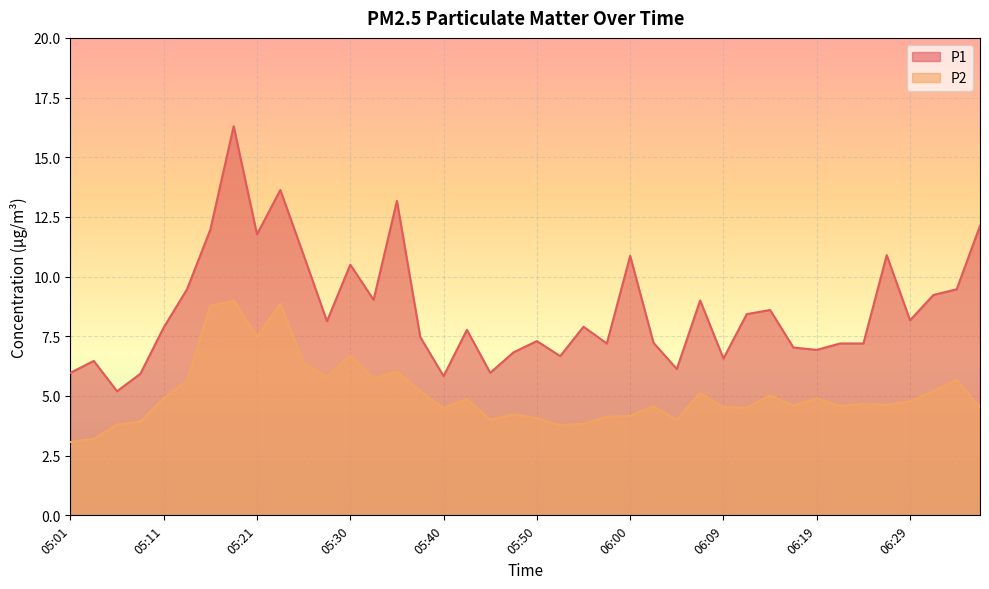

What is the difference between the maximum and minimum values in the P2 series?

5.9